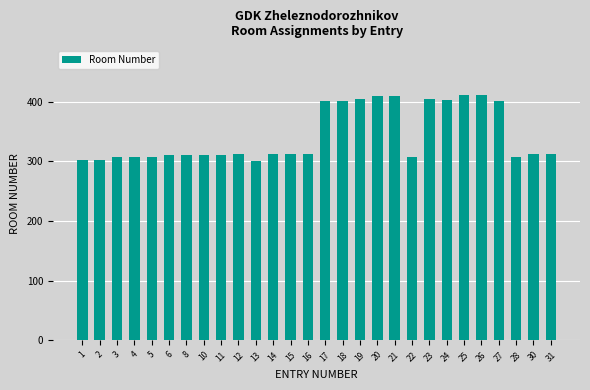

True or false: the data shows 127 at 1.

False